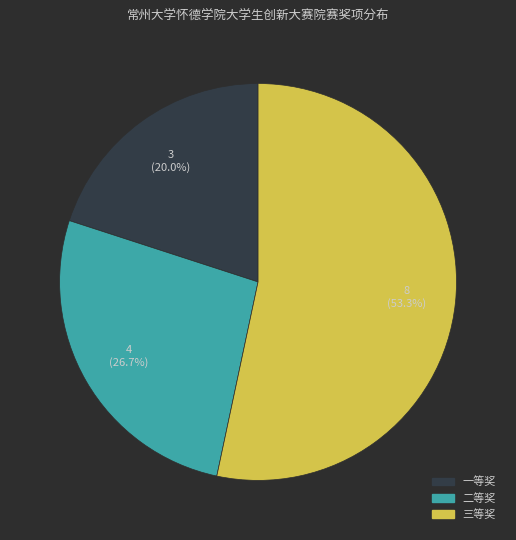

Is there any slice that represents more than half of the pie?

Yes